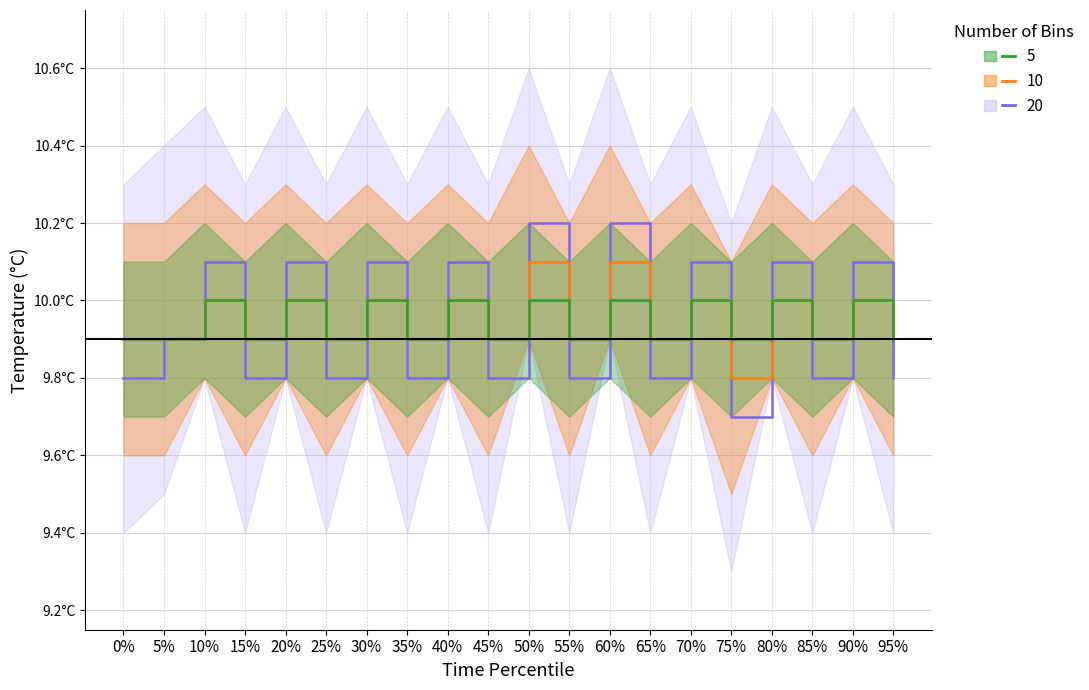

After their last crossing, which series has the higher values: 10 or 20?

10